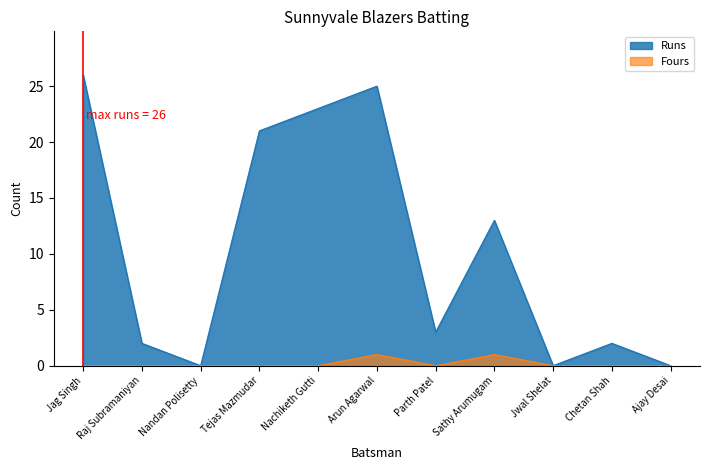

True or false: Fours and Runs cross at least once.

False